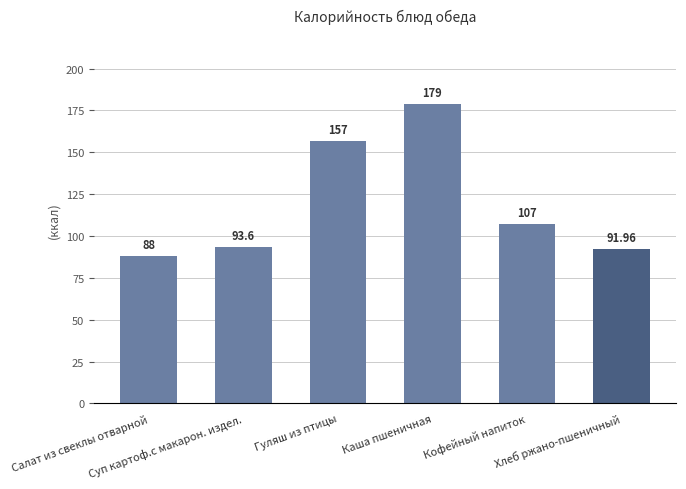

Which label corresponds to the largest value in the chart?

Каша пшеничная